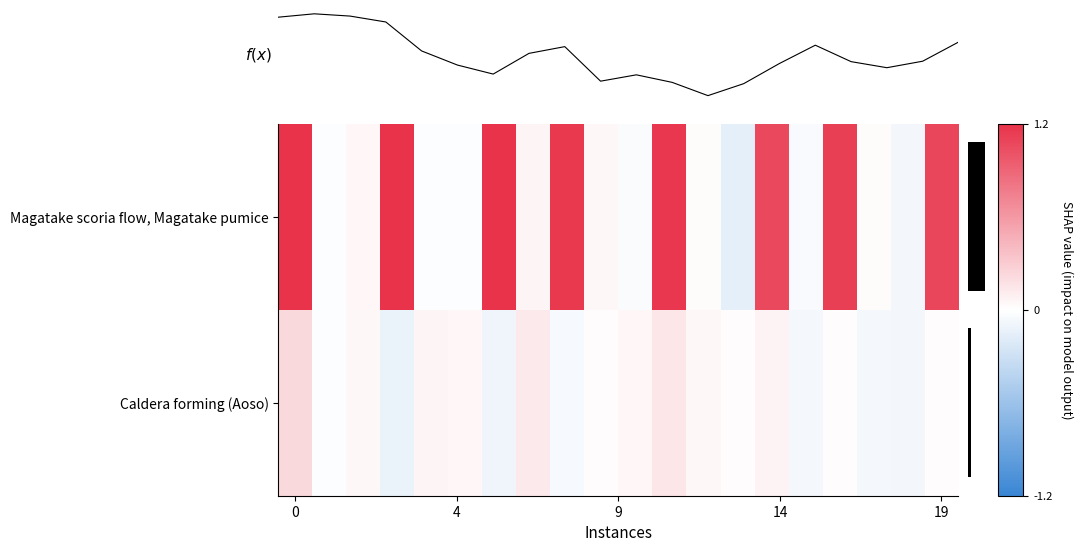

What is the difference between the maximum and minimum values in the Caldera forming (Aoso) series?

0.3